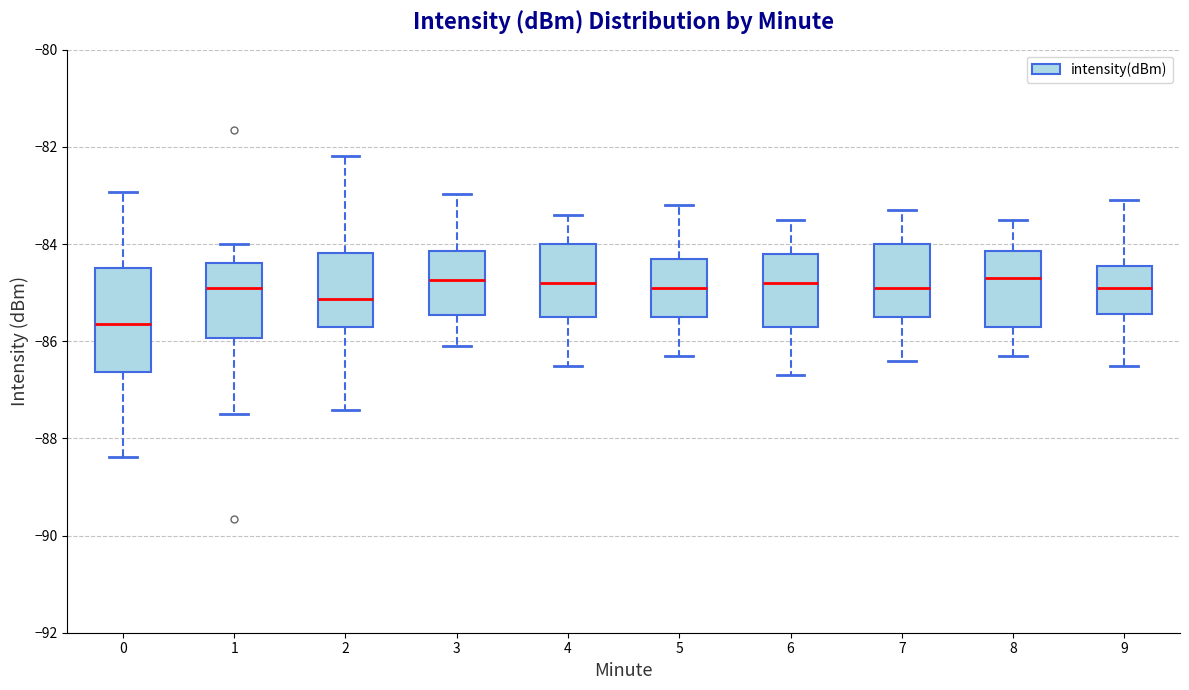

Where is the upper edge of the box at x = 7 on the y-axis? The values are not printed on the chart, so give them approximately, as read against the axis.

-84.0